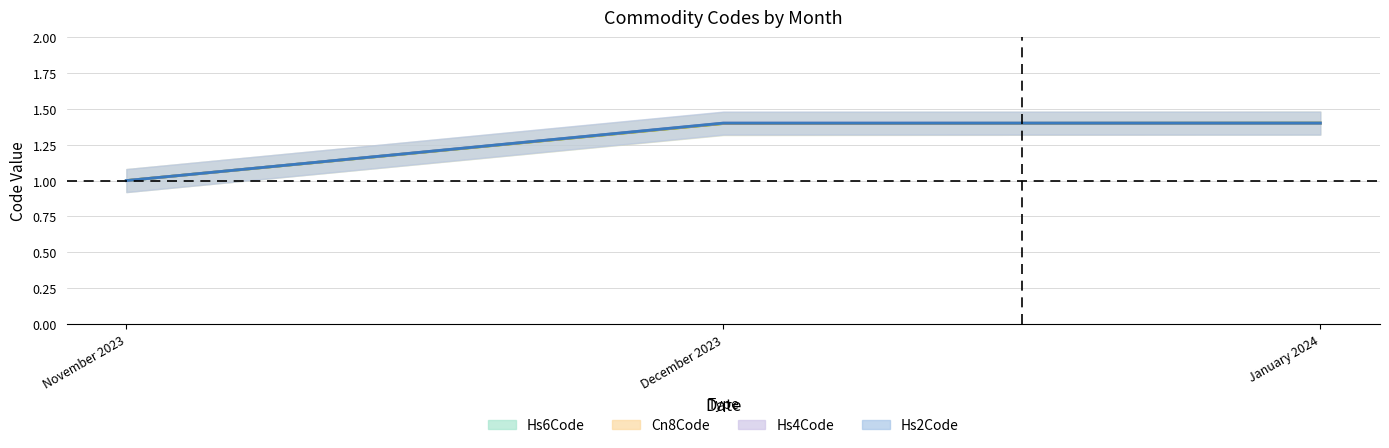

At which label does Cn8Code reach its minimum?

November 2023